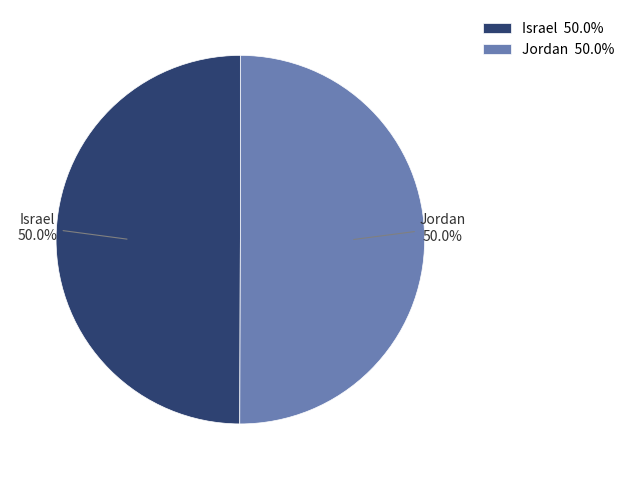

To the nearest percent, what percentage of the pie is Israel?

50%